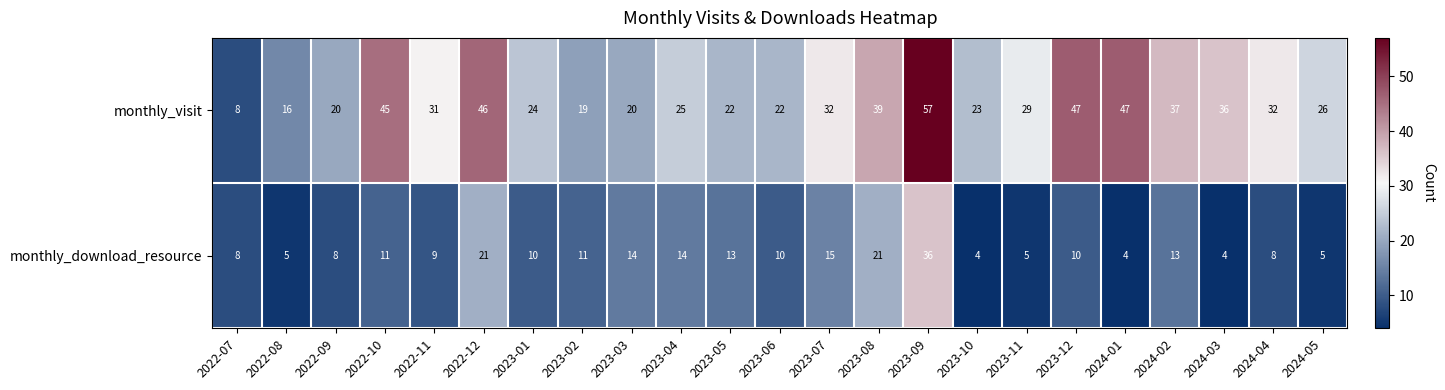

Which category has the highest value across all series?

2023-09